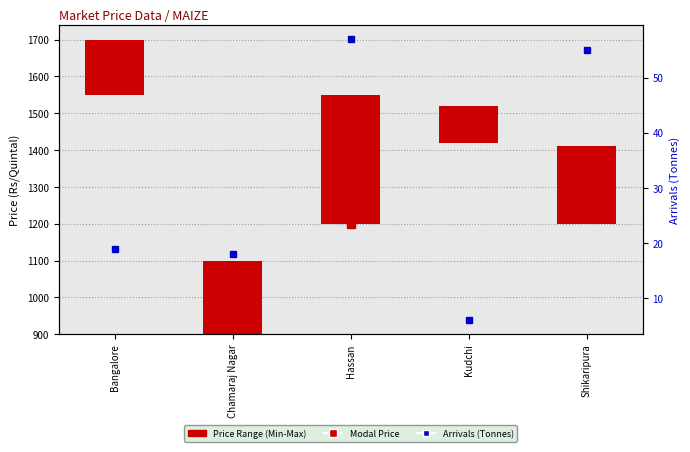

Read the Modal Price value at Hassan, to the nearest 10.

1200